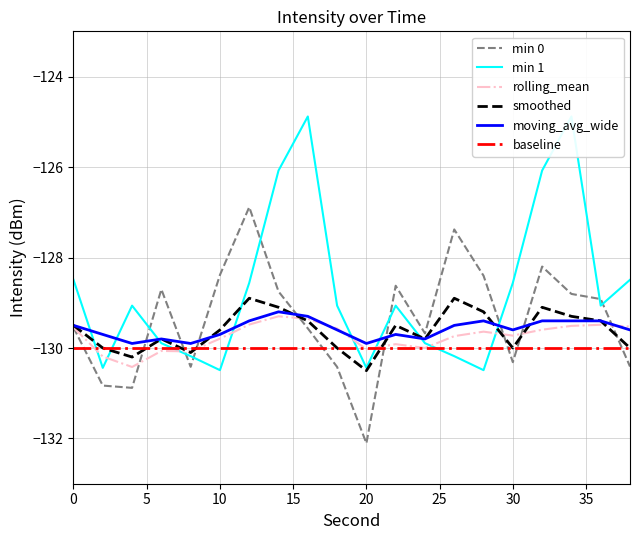

Reading right to left, what are all the values shown in this chart?

min 0: -130.4	-128.9	-128.8	-128.2	-130.3	-128.4	-127.4	-129.7	-128.6	-132.1	-130.4	-129.6	-128.8	-126.9	-128.4	-130.4	-128.7	-130.9	-130.8	-129.5
min 1: -128.5	-129.1	-124.9	-126.1	-128.6	-130.5	-130.2	-129.9	-129.1	-130.4	-129.1	-124.9	-126.1	-128.6	-130.5	-130.2	-129.9	-129.1	-130.4	-128.5
rolling_mean: -129.5	-129.5	-129.5	-129.6	-129.7	-129.6	-129.7	-130.0	-129.9	-130.0	-129.6	-129.4	-129.3	-129.5	-129.8	-130.1	-130.1	-130.4	-130.2	-129.5
smoothed: -130.0	-129.4	-129.3	-129.1	-130.0	-129.2	-128.9	-129.8	-129.5	-130.5	-130.0	-129.4	-129.1	-128.9	-129.6	-130.1	-129.8	-130.2	-130.0	-129.5
moving_avg_wide: -129.6	-129.4	-129.4	-129.4	-129.6	-129.4	-129.5	-129.8	-129.7	-129.9	-129.6	-129.3	-129.2	-129.4	-129.7	-129.9	-129.8	-129.9	-129.7	-129.5
baseline: -130.0	-130.0	-130.0	-130.0	-130.0	-130.0	-130.0	-130.0	-130.0	-130.0	-130.0	-130.0	-130.0	-130.0	-130.0	-130.0	-130.0	-130.0	-130.0	-130.0